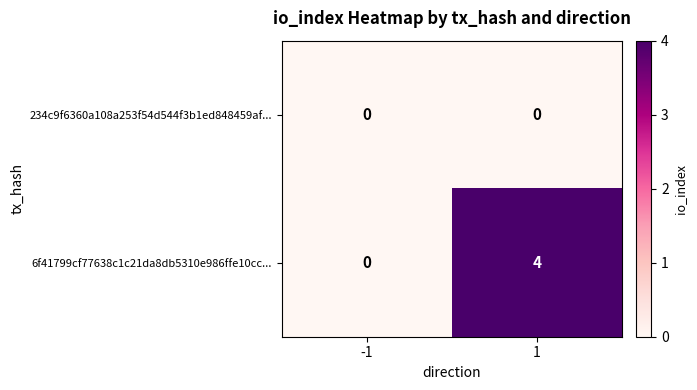

Which series changed the most between -1 and 1?

6f41799cf77638c1c21da8db5310e986ffe10cc...